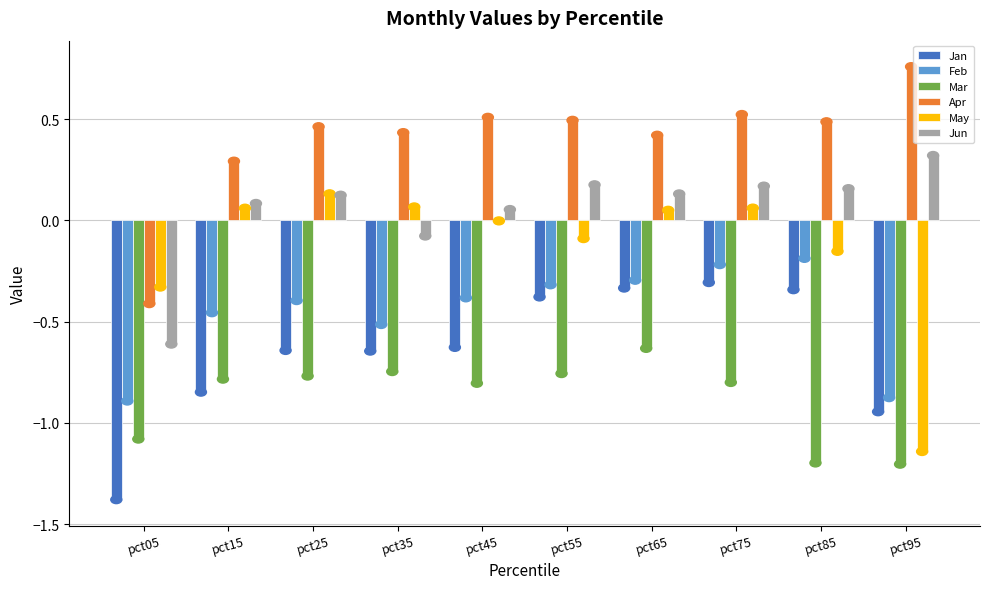

Is the value of Apr at pct65 greater than the value of Jun at pct75?

Yes